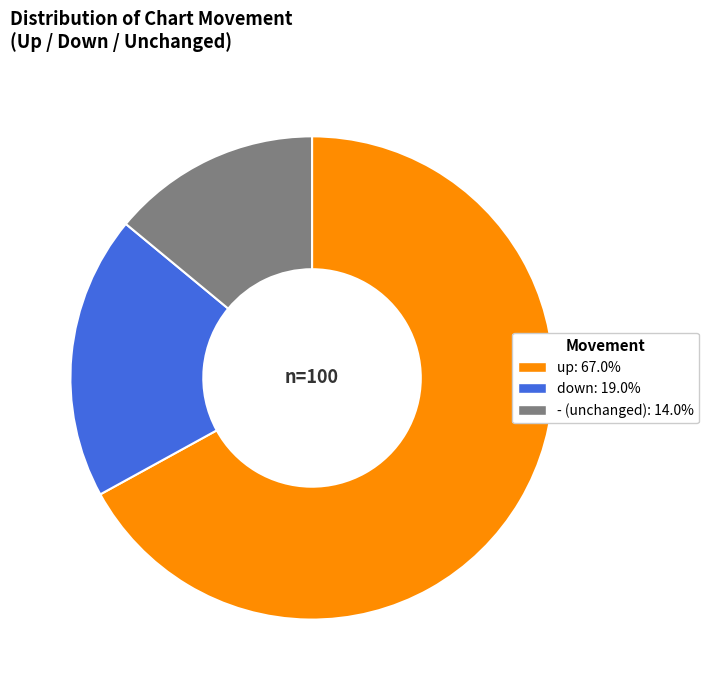

Approximately how many times larger is the value at down compared to -?

1.4